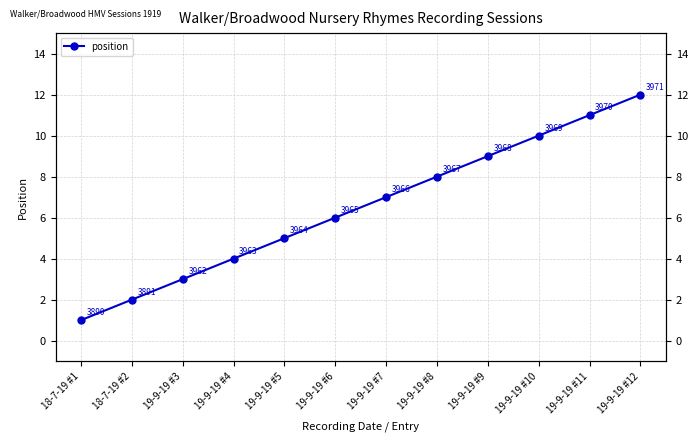

What is the value of the 5th point from the left?

5